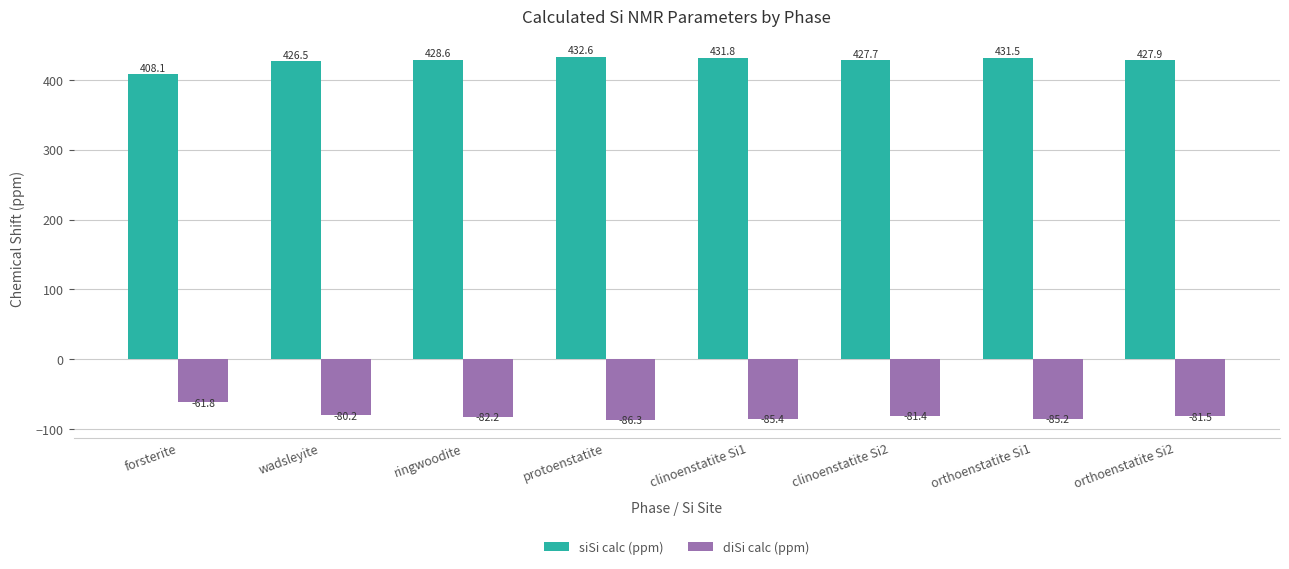

Are the bars horizontal?

No